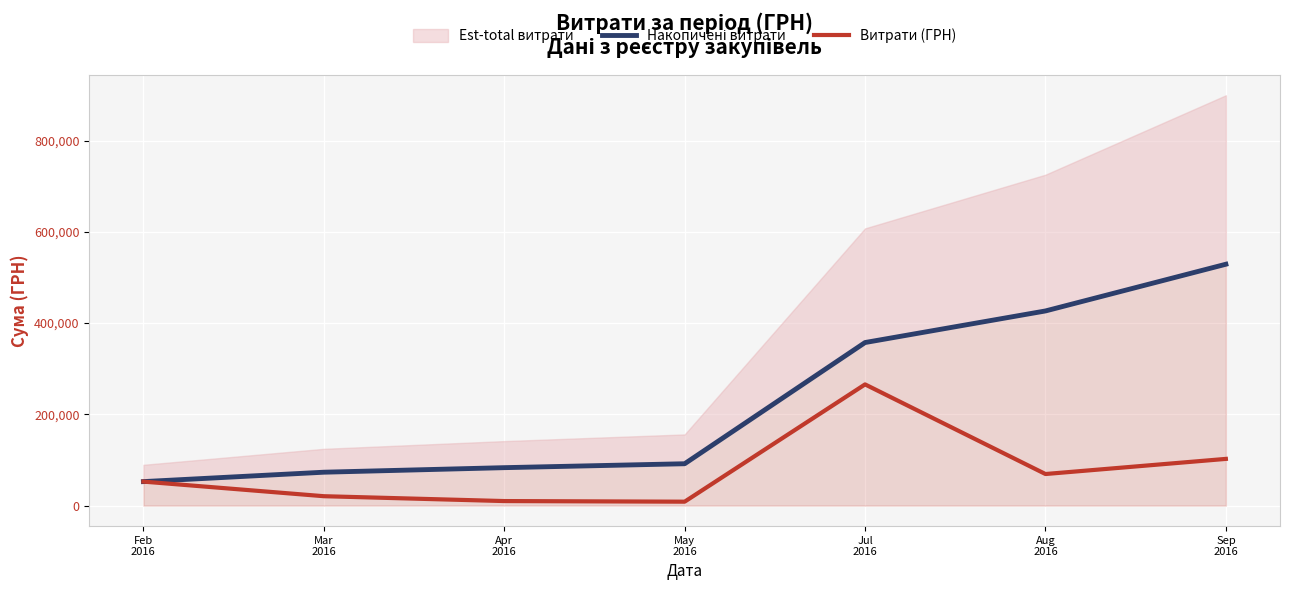

Does the chart display data point markers on the line(s)?

No